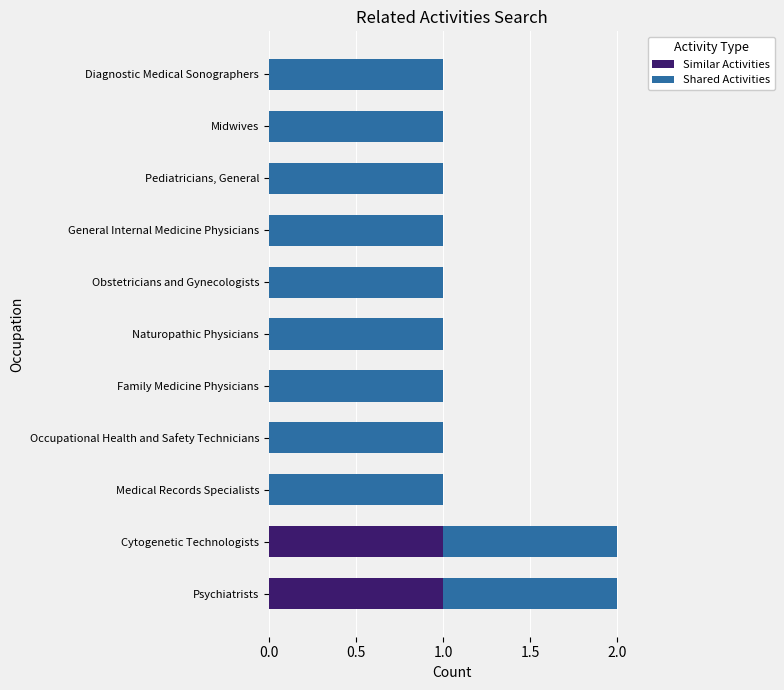

What is the average value of the Similar Activities series?

0